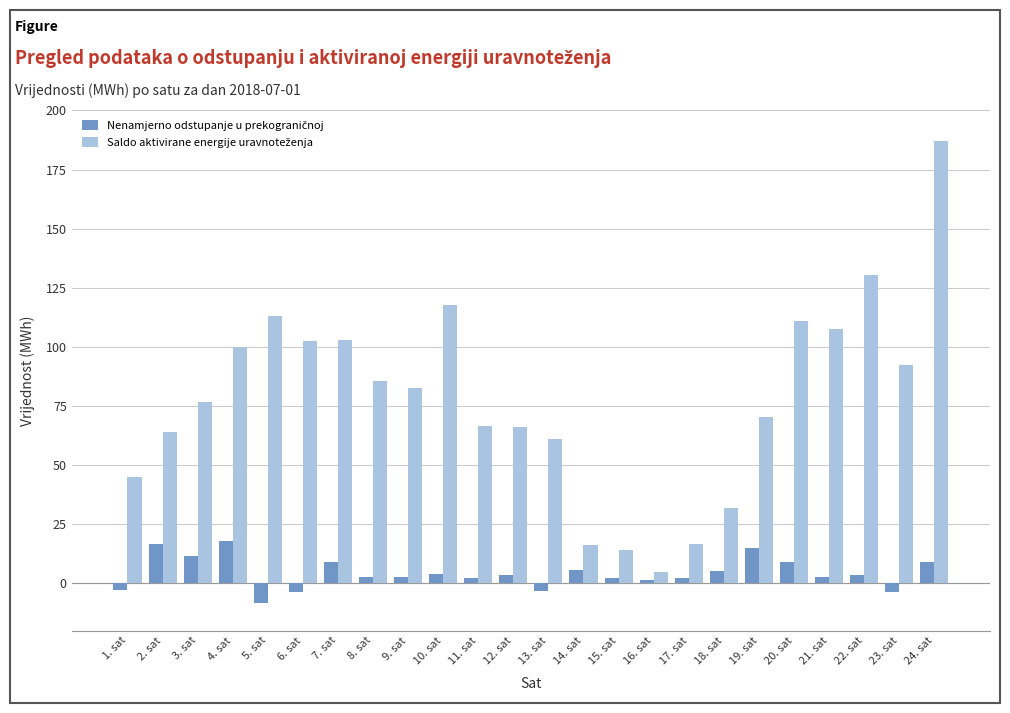

Count the number of data series in this chart.

2